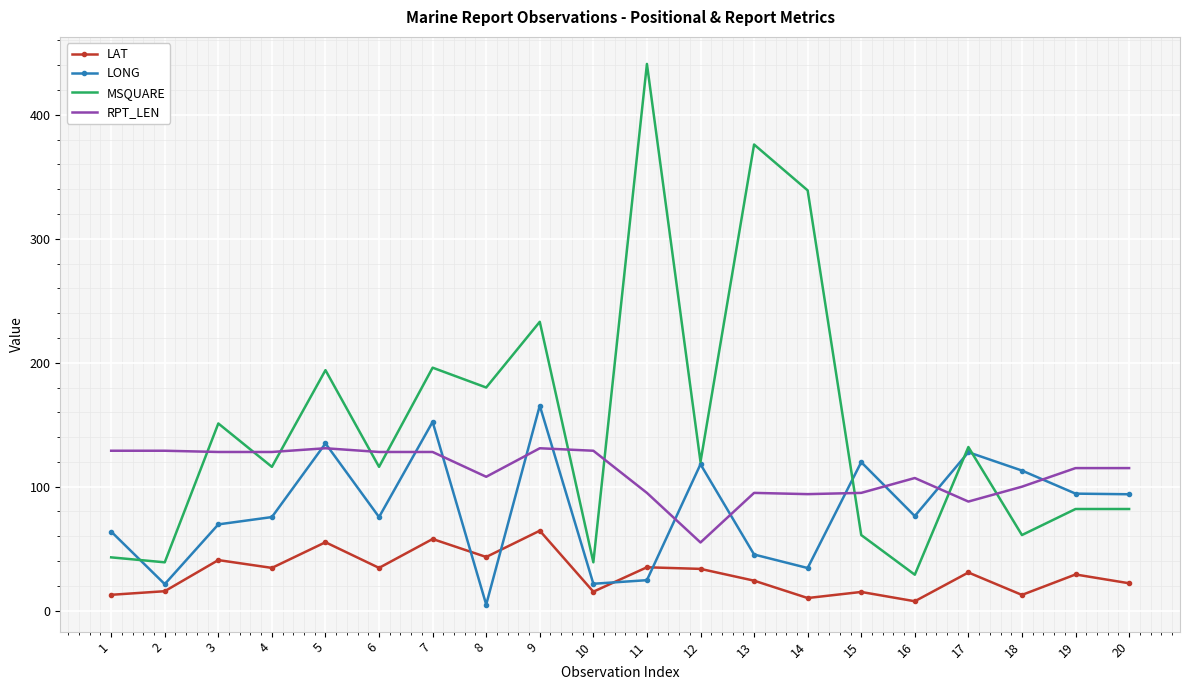

Which series ends up on top after the final intersection of LONG and MSQUARE?

LONG